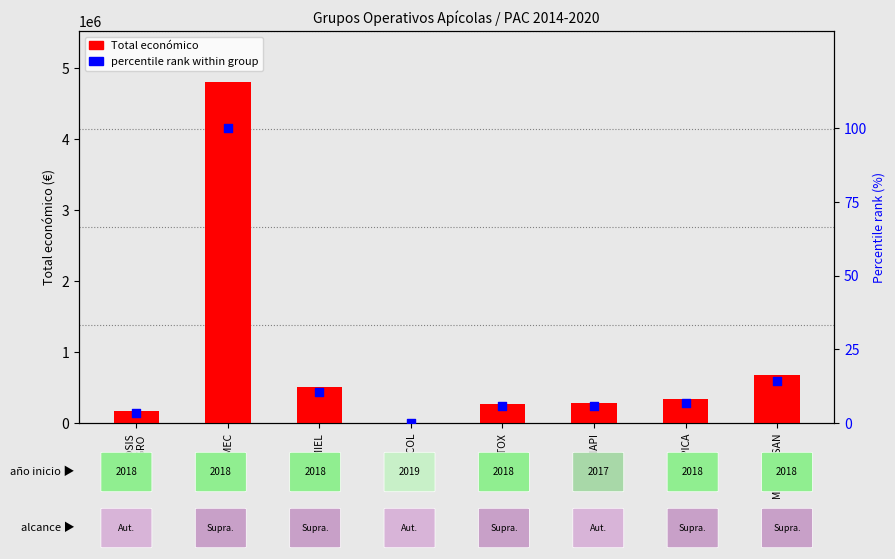

At how many categories does at least one series exceed 2654268?

1